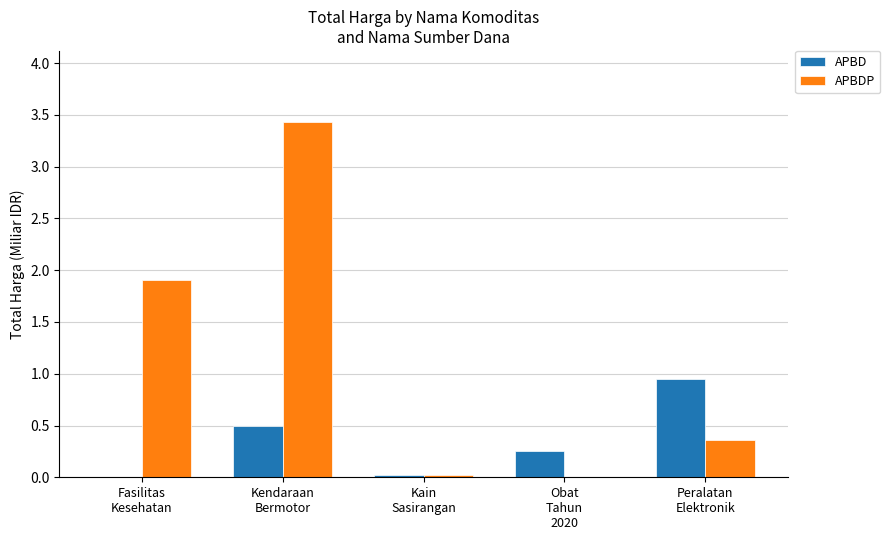

What is the sum of all APBD values?

1.7